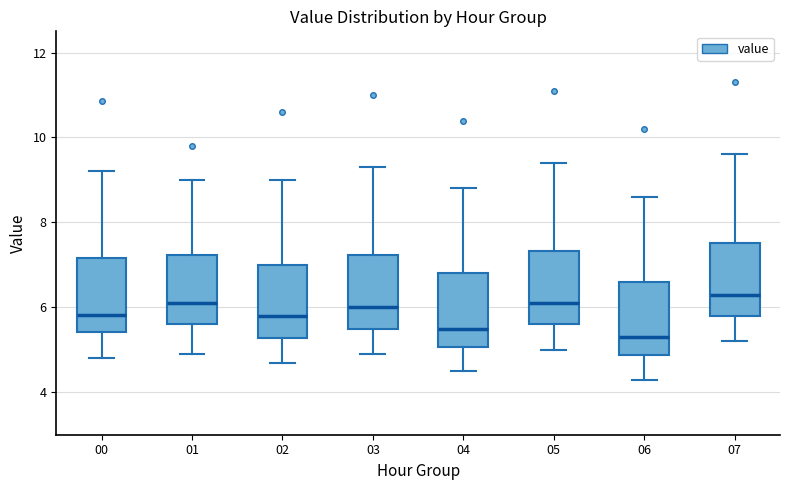

Reading left to right, transcribe this box plot: for each box, give where its median line is, the range the box spans, and where its two whiskers end, as read against the y-axis. The values are not printed on the chart, so give them approximately, as read against the axis.

00: median 5.8, box 5.4 to 7.2, whiskers 4.8 to 9.2
01: median 6.2, box 5.6 to 7.2, whiskers 5.0 to 9.0
02: median 5.8, box 5.2 to 7.0, whiskers 4.8 to 9.0
03: median 6.0, box 5.6 to 7.2, whiskers 5.0 to 9.4
04: median 5.6, box 5.0 to 6.8, whiskers 4.6 to 8.8
05: median 6.2, box 5.6 to 7.4, whiskers 5.0 to 9.4
06: median 5.4, box 4.8 to 6.6, whiskers 4.4 to 8.6
07: median 6.4, box 5.8 to 7.6, whiskers 5.2 to 9.6